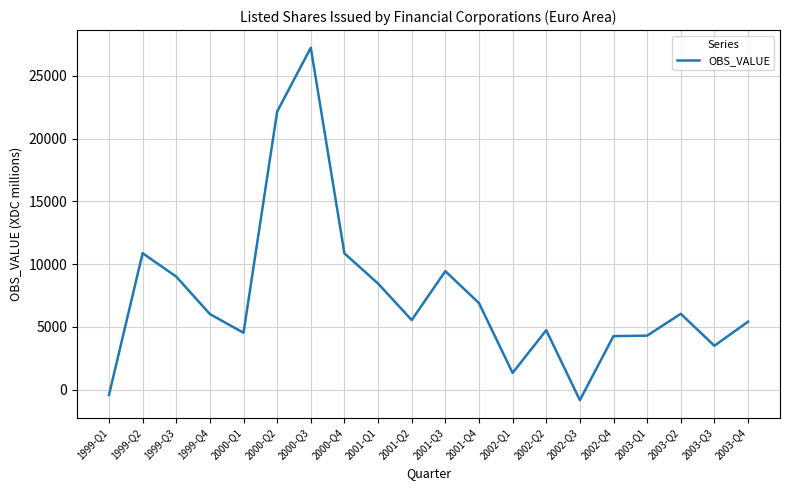

True or false: there are more than 0 points higher than both neighbors.

True